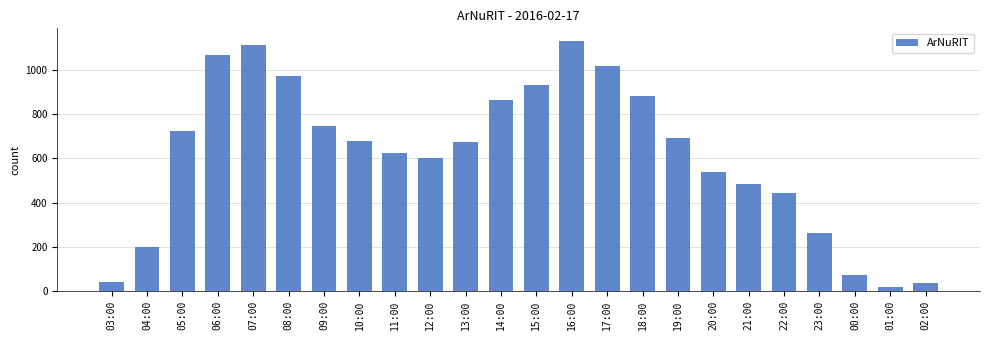

What is the value of the 14th bar from the left?

1132